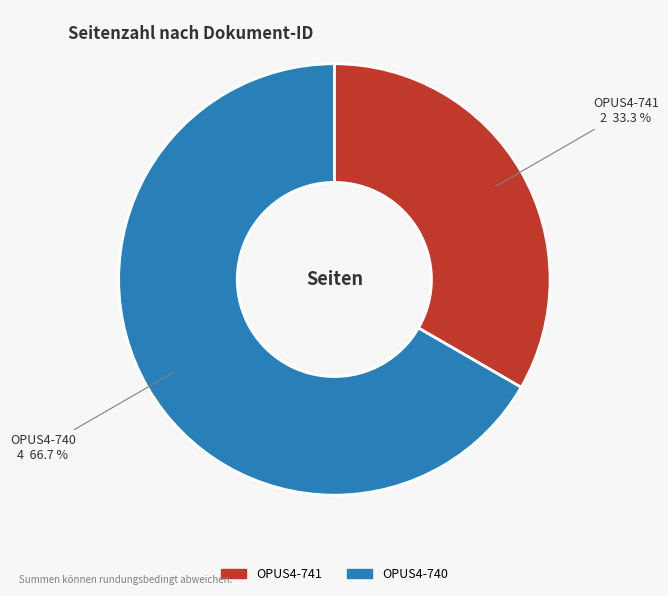

Which category has the smallest portion of the pie?

OPUS4-741